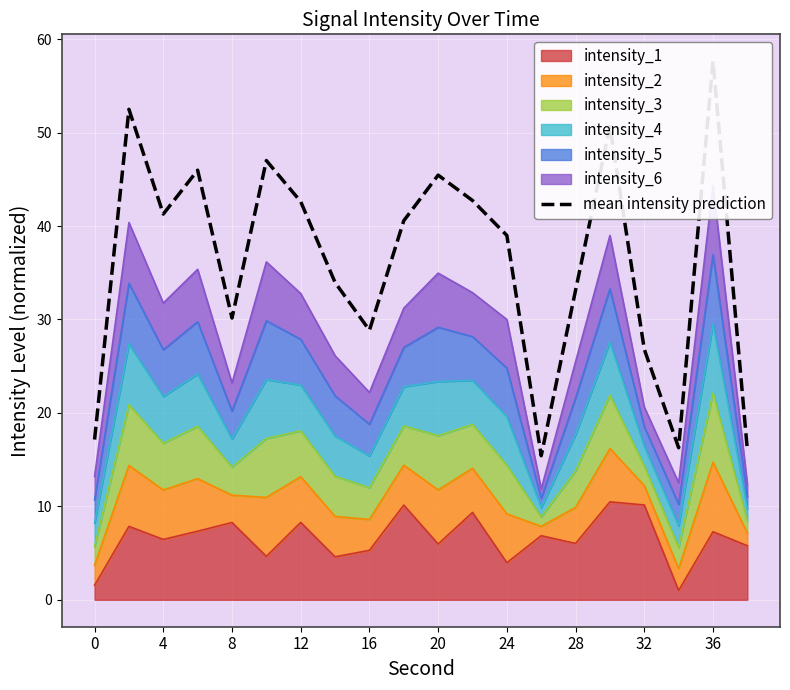

How many data points does each series have?

20